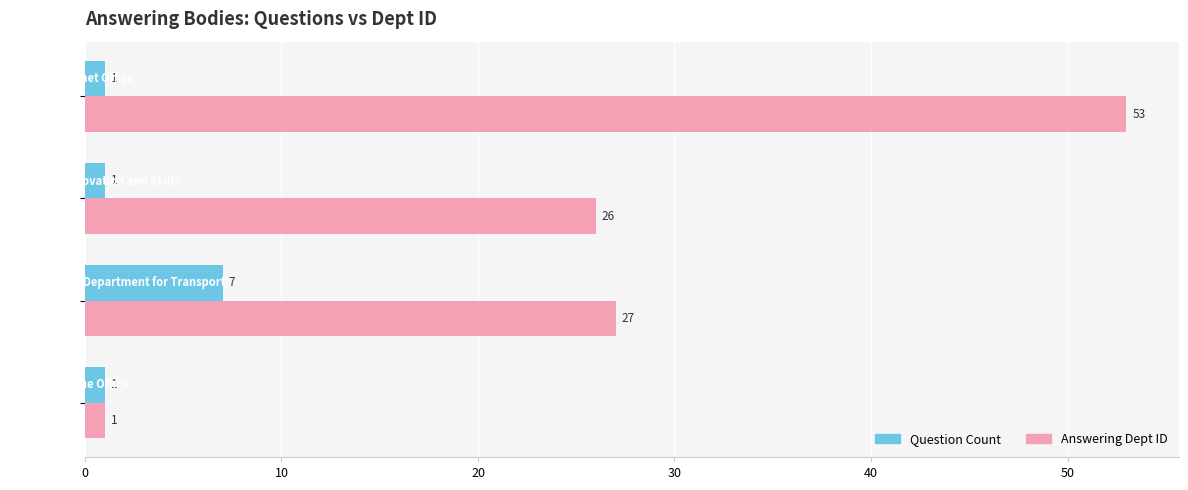

Count the Question Count values in the range 1 to 7.

4